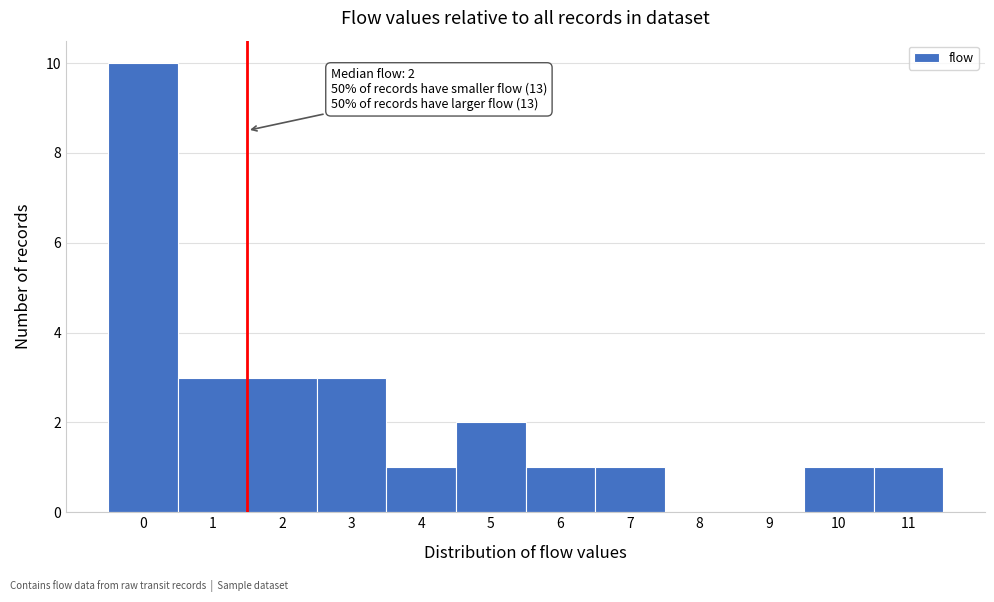

Which range on the x-axis has the tallest bar?

-0.5 to 0.5